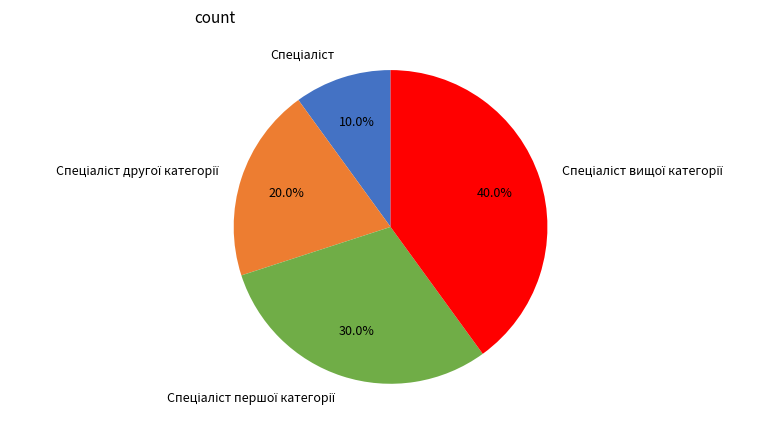

Does any single category account for the majority?

No